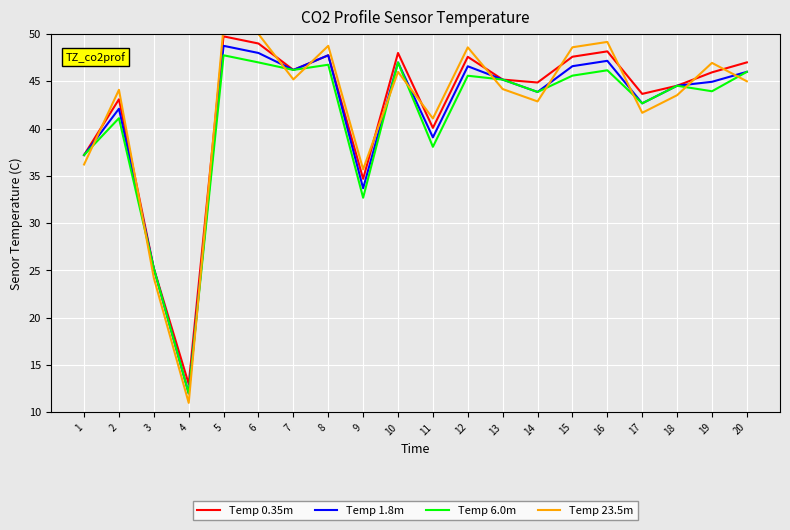

Reading left to right, list all the values displayed in this chart.

Temp 0.35m: 1=37.2	2=43.1	3=25.2	4=13.0	5=49.8	6=49.0	7=46.2	8=47.8	9=34.7	10=48.0	11=40.1	12=47.6	13=45.2	14=44.9	15=47.6	16=48.2	17=43.7	18=44.5	19=46.0	20=47.0
Temp 1.8m: 1=37.2	2=42.1	3=25.2	4=12.0	5=48.8	6=48.0	7=46.2	8=47.8	9=33.7	10=47.0	11=39.1	12=46.6	13=45.2	14=43.9	15=46.6	16=47.2	17=42.7	18=44.5	19=45.0	20=46.0
Temp 6.0m: 1=37.2	2=41.1	3=25.2	4=12.0	5=47.8	6=47.0	7=46.2	8=46.8	9=32.7	10=47.0	11=38.1	12=45.6	13=45.2	14=43.9	15=45.6	16=46.2	17=42.7	18=44.5	19=44.0	20=46.0
Temp 23.5m: 1=36.2	2=44.1	3=24.2	4=11.0	5=50.8	6=50.0	7=45.2	8=48.8	9=35.7	10=46.0	11=41.1	12=48.6	13=44.2	14=42.9	15=48.6	16=49.2	17=41.7	18=43.5	19=47.0	20=45.0